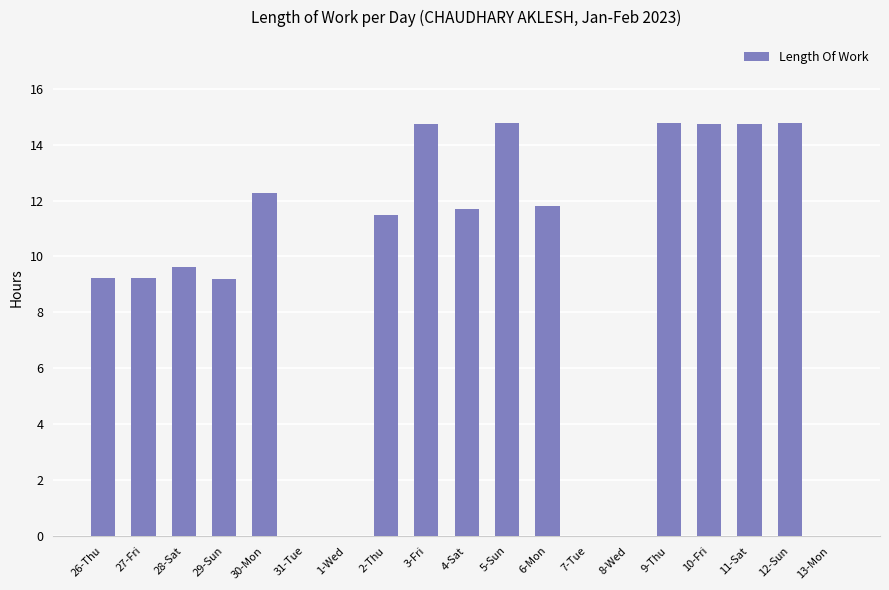

What is the average value?

9.1